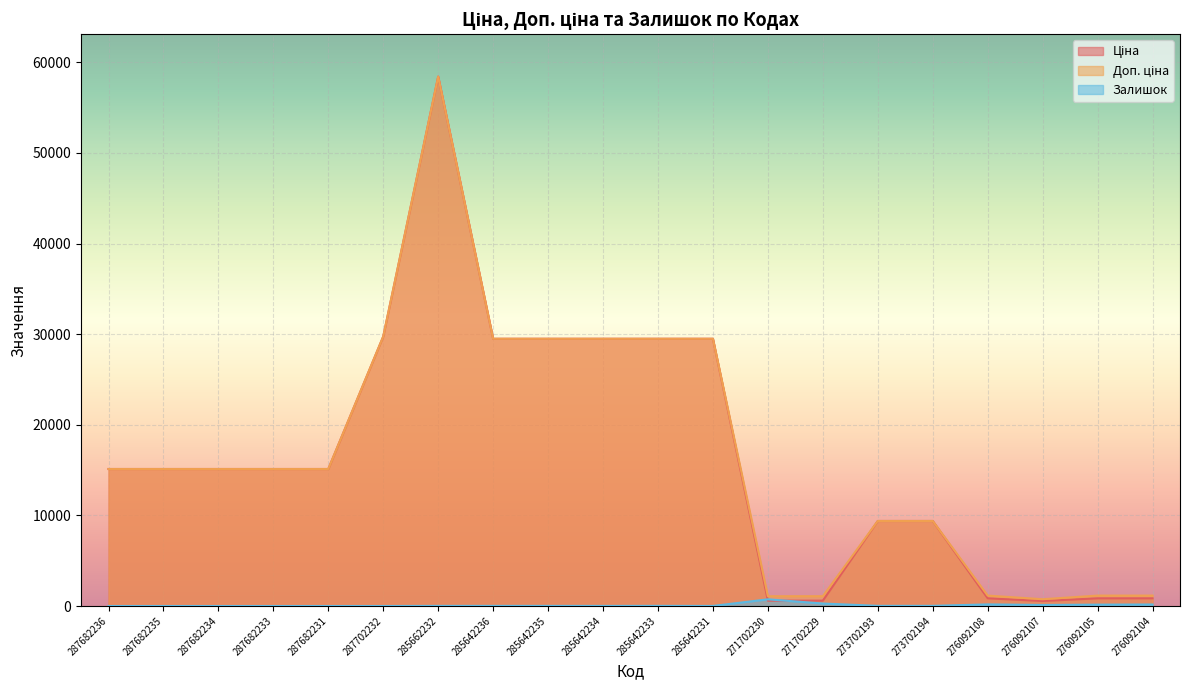

At which category is the sum across all series the highest?

285662232